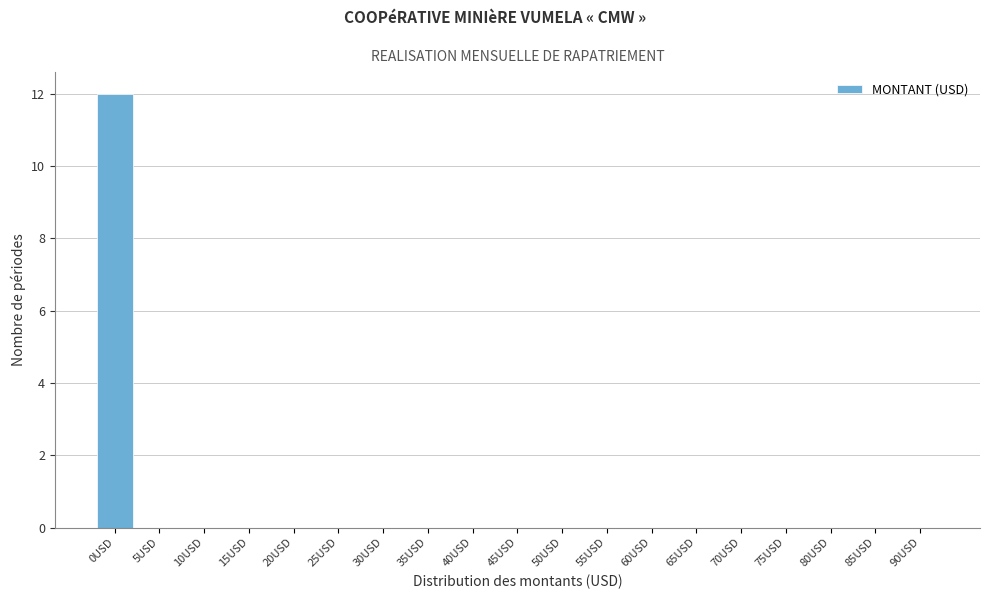

Reading left to right, list all the values displayed in this chart.

0USD=12	5USD=0	10USD=0	15USD=0	20USD=0	25USD=0	30USD=0	35USD=0	40USD=0	45USD=0	50USD=0	55USD=0	60USD=0	65USD=0	70USD=0	75USD=0	80USD=0	85USD=0	90USD=0